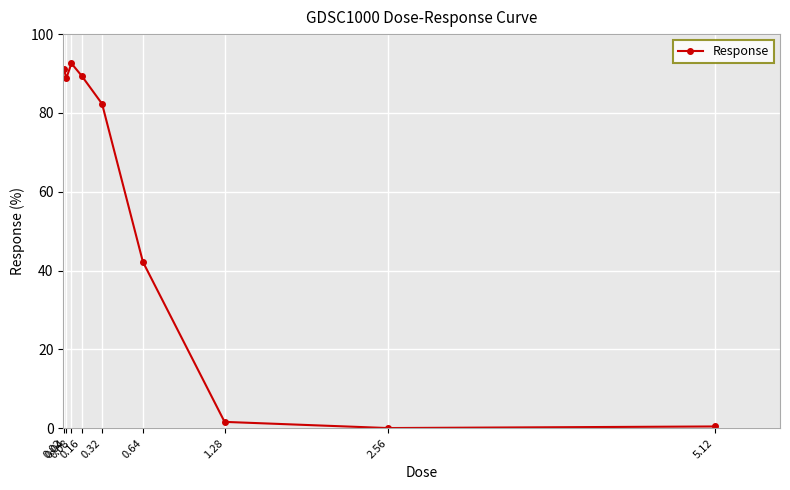

What value does the data have at 0.32?

82.3